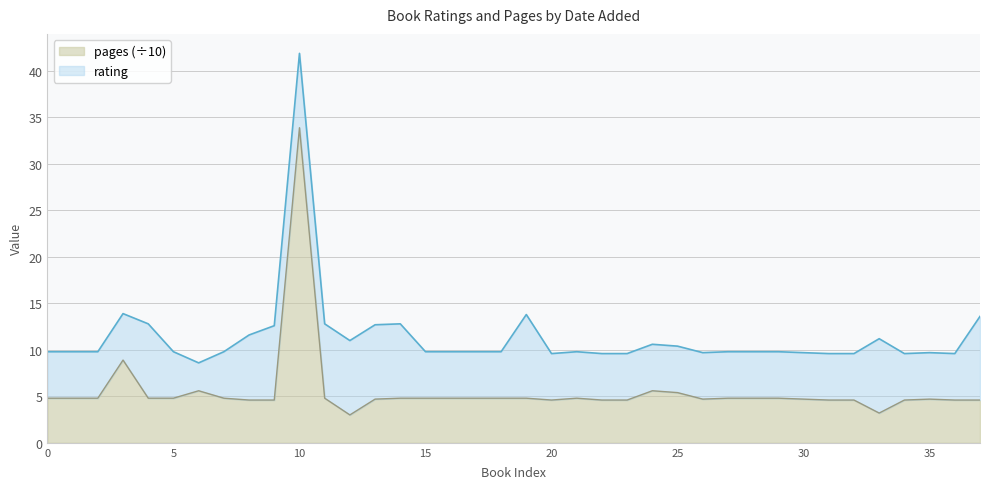

What is the lowest value of the pages (÷10) series?

3.0